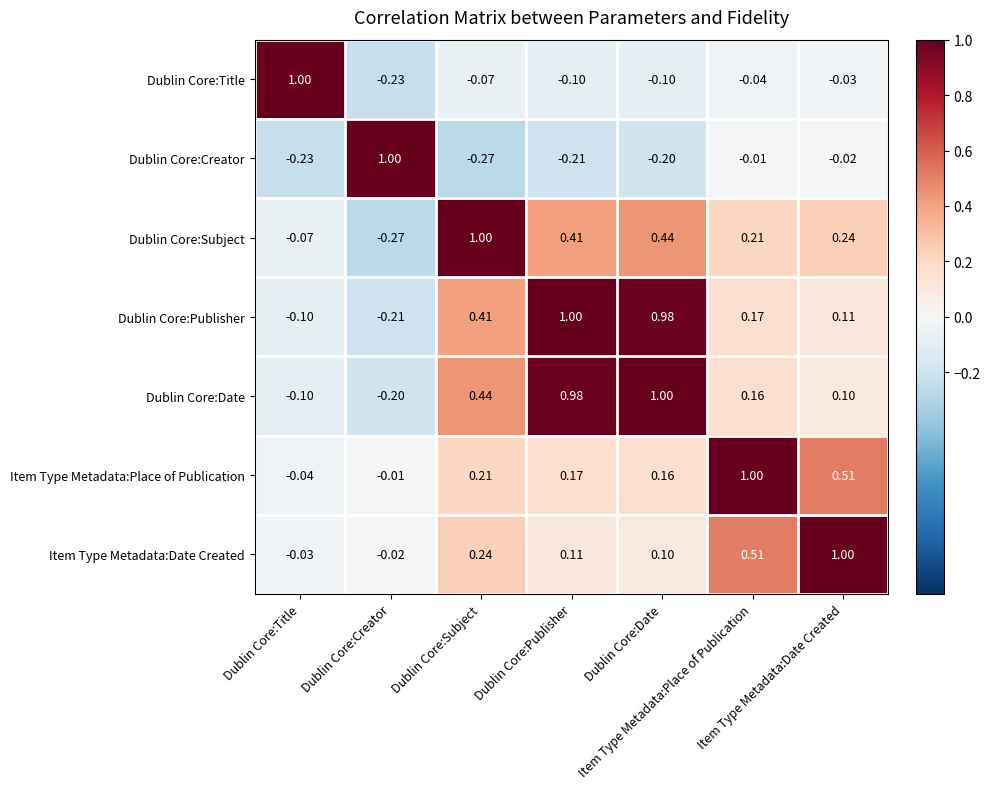

Count the number of data series in this chart.

7